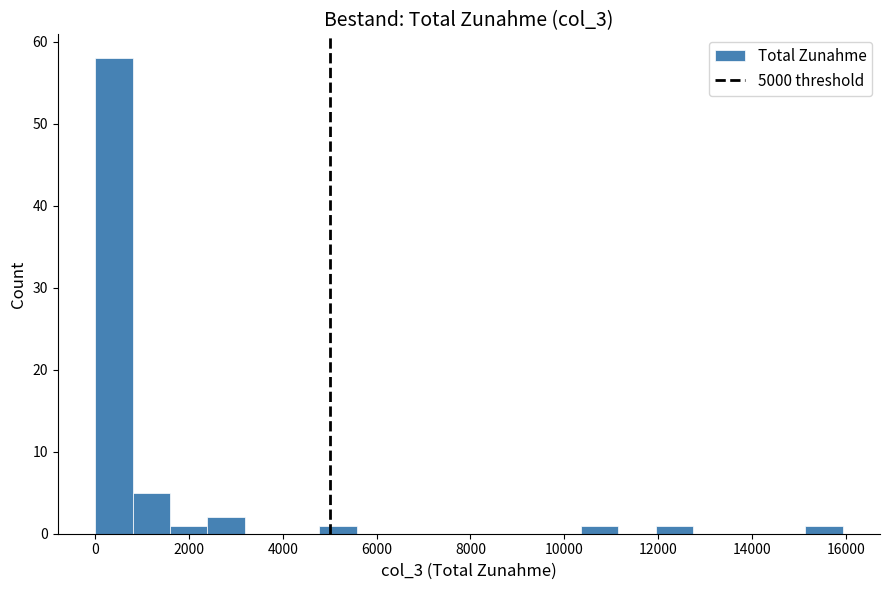

Around what value on the x-axis is the tallest bar? Give the approximate position of its centre, as read against the axis.

400